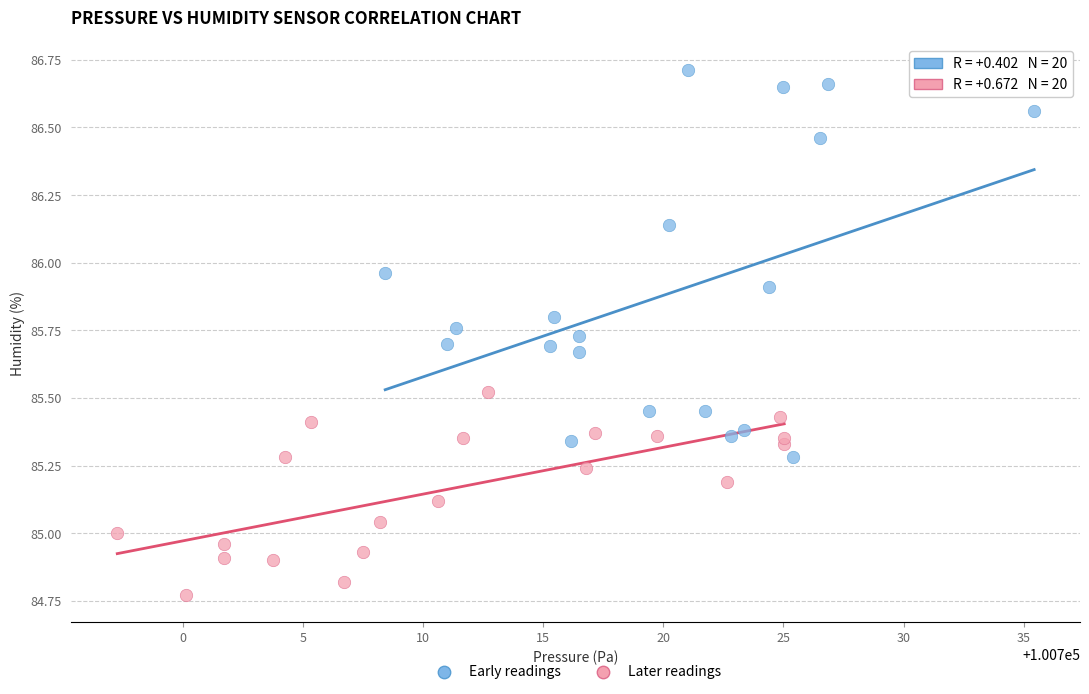

Which series contains the lowest Y value?

Later readings